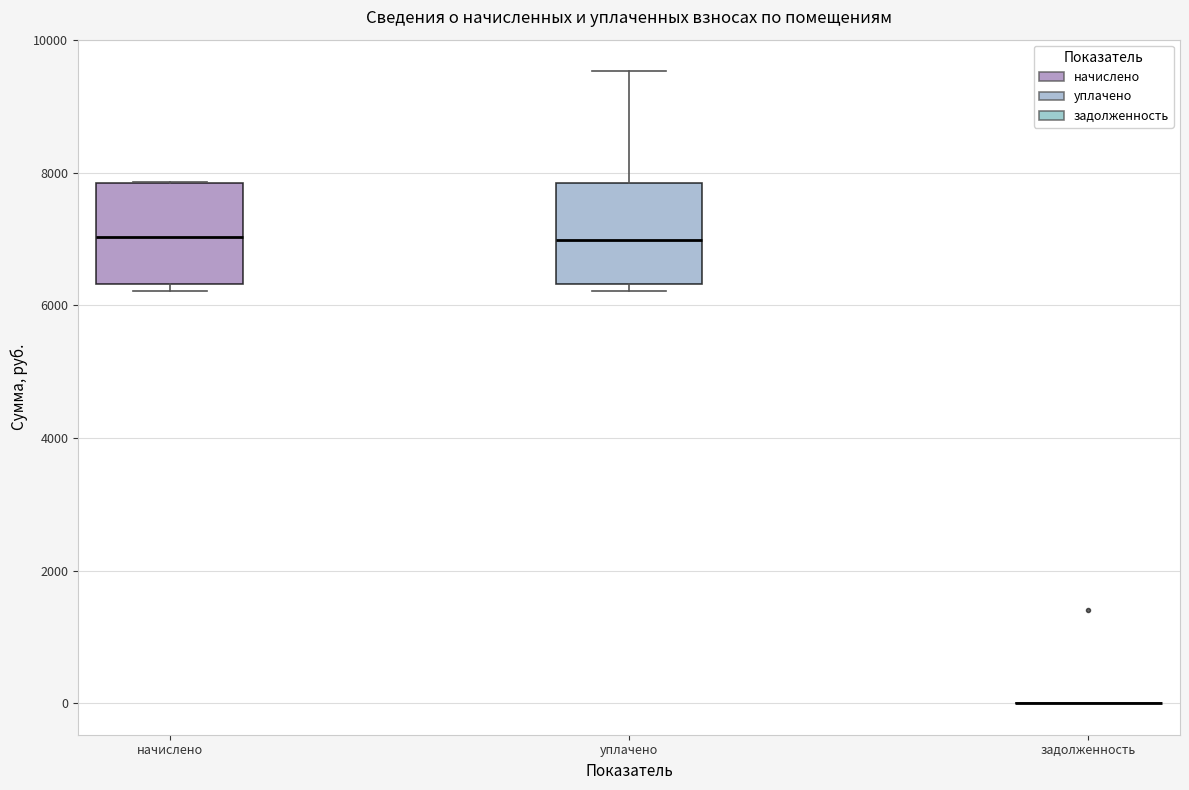

Reading left to right, transcribe this box plot: for each box, give where its median line is, the range the box spans, and where its two whiskers end, as read against the y-axis. The values are not printed on the chart, so give them approximately, as read against the axis.

начислено: median 7000, box 6400 to 7800, whiskers 6200 to 7800
уплачено: median 7000, box 6400 to 7800, whiskers 6200 to 9600
задолженность: box collapsed to a line at 0, whiskers 0 to 0